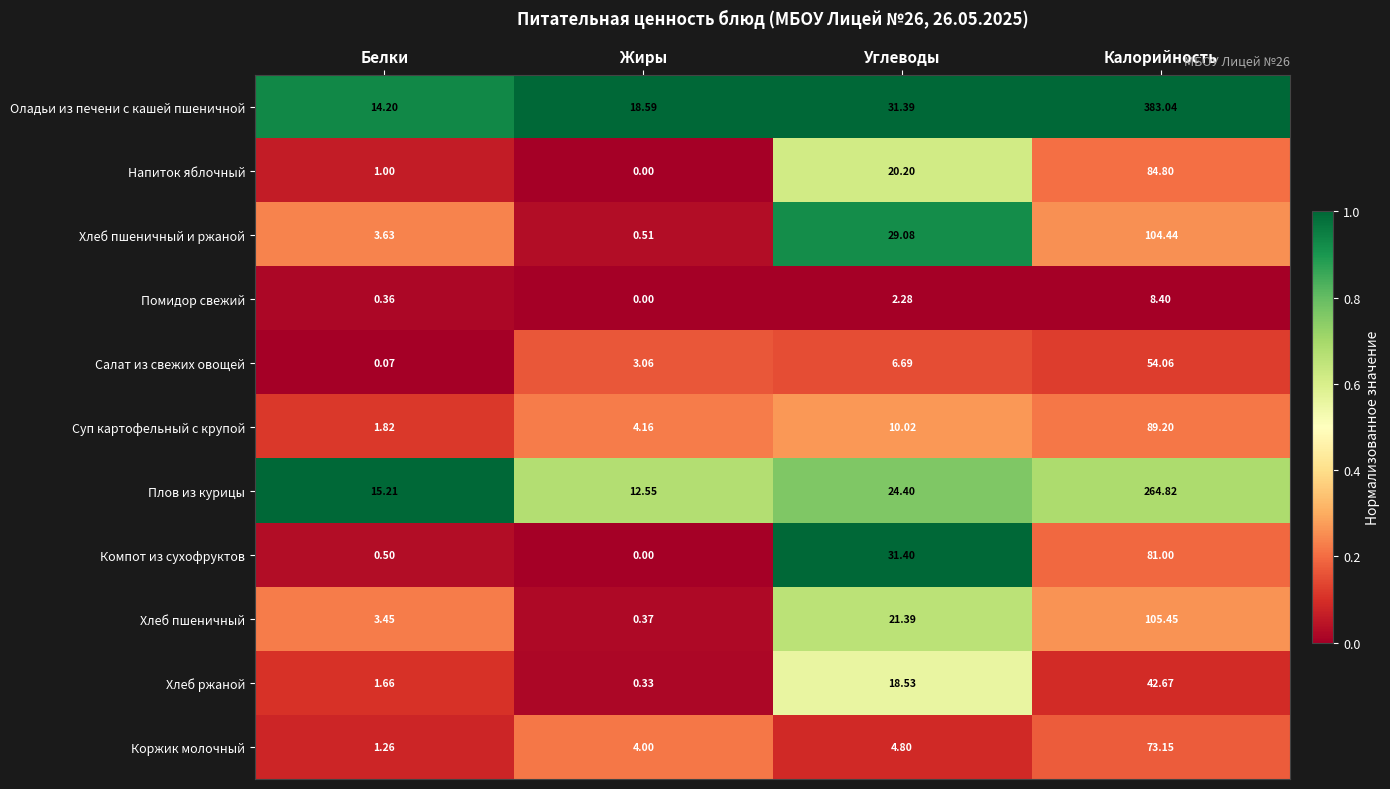

What is the difference between the highest and lowest values at Калорийность?

374.6